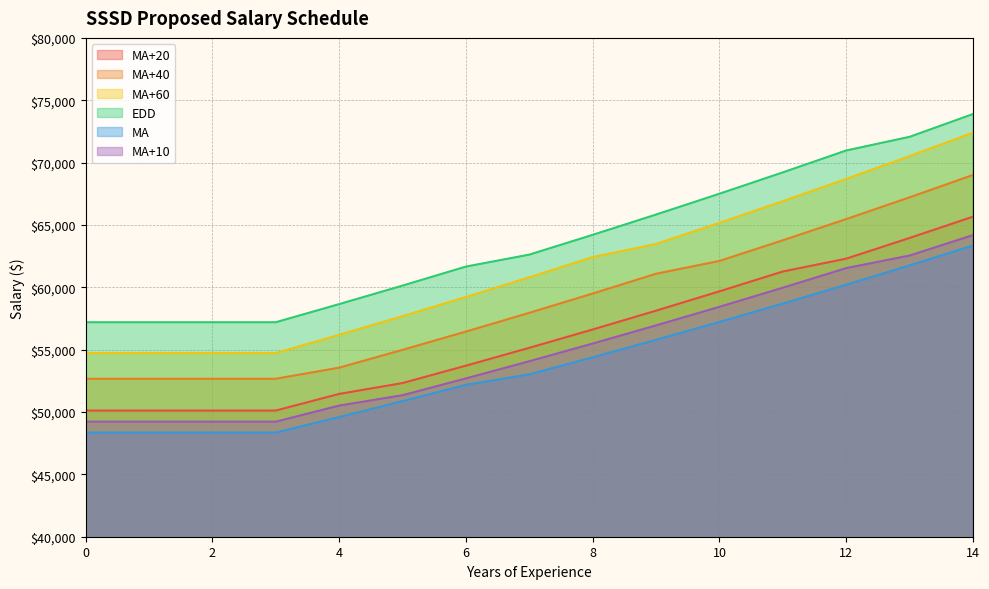

Which series has the widest spread of values?

MA+60